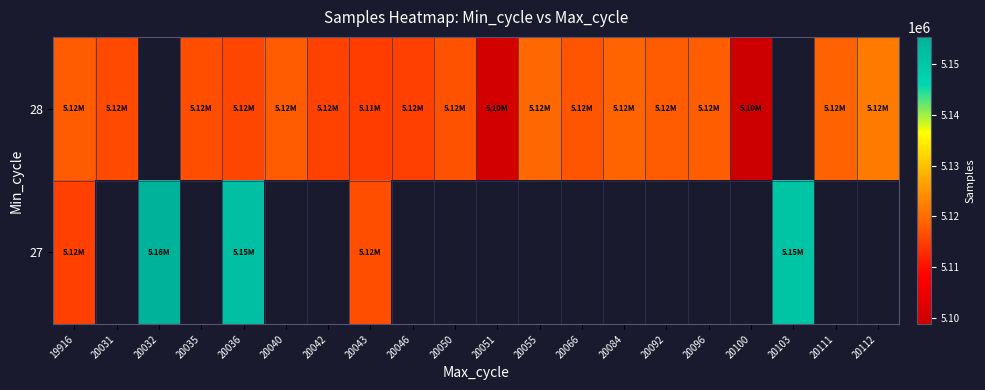

Count the number of data series in this chart.

2